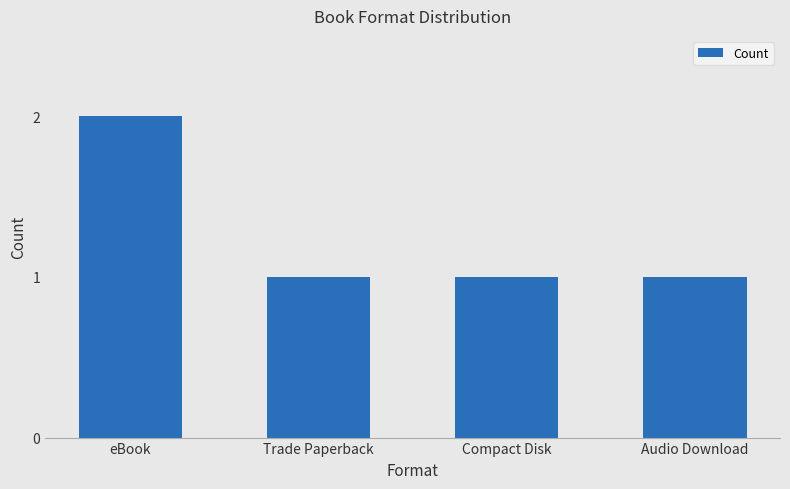

What is the label of the 1st bar from the left?

eBook